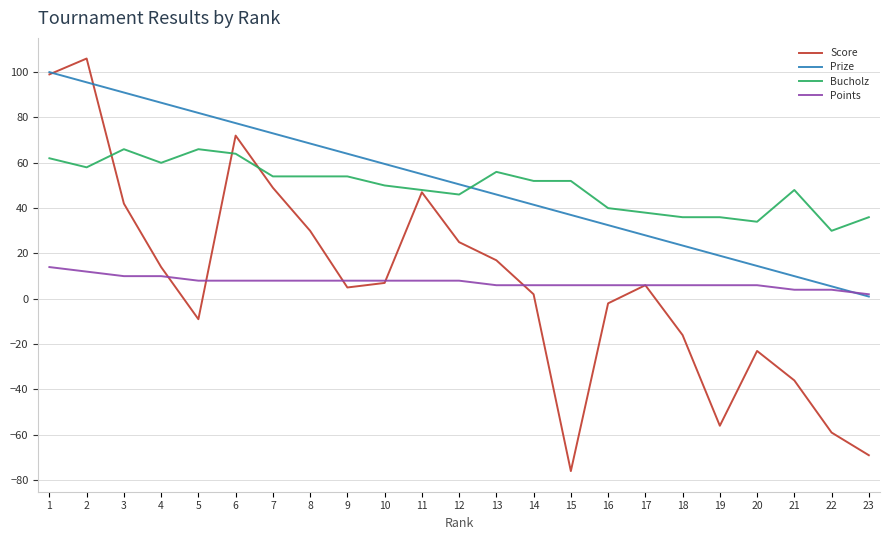

At 2, list the series in order from smallest to largest.

Points, Bucholz, Prize, Score